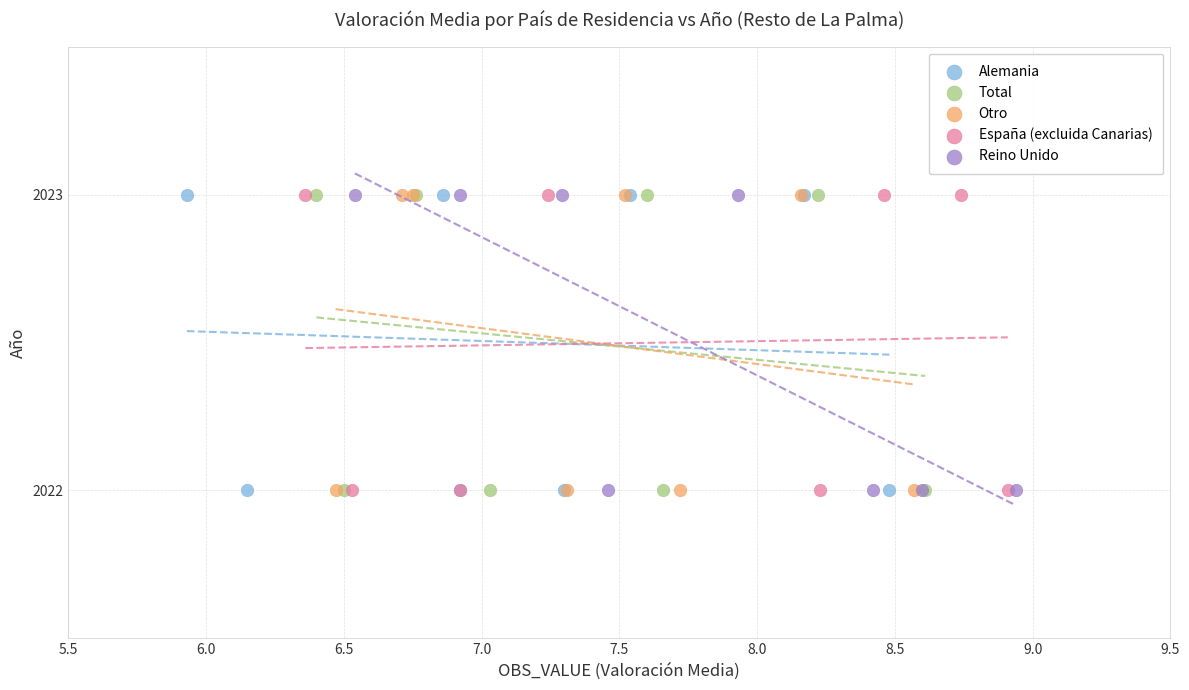

What are all the series names shown in the legend?

Alemania, Total, Otro, España (excluida Canarias), Reino Unido